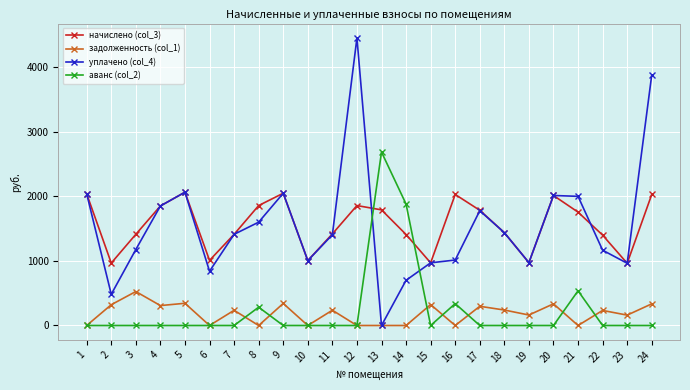

How many lines are shown in the chart?

4